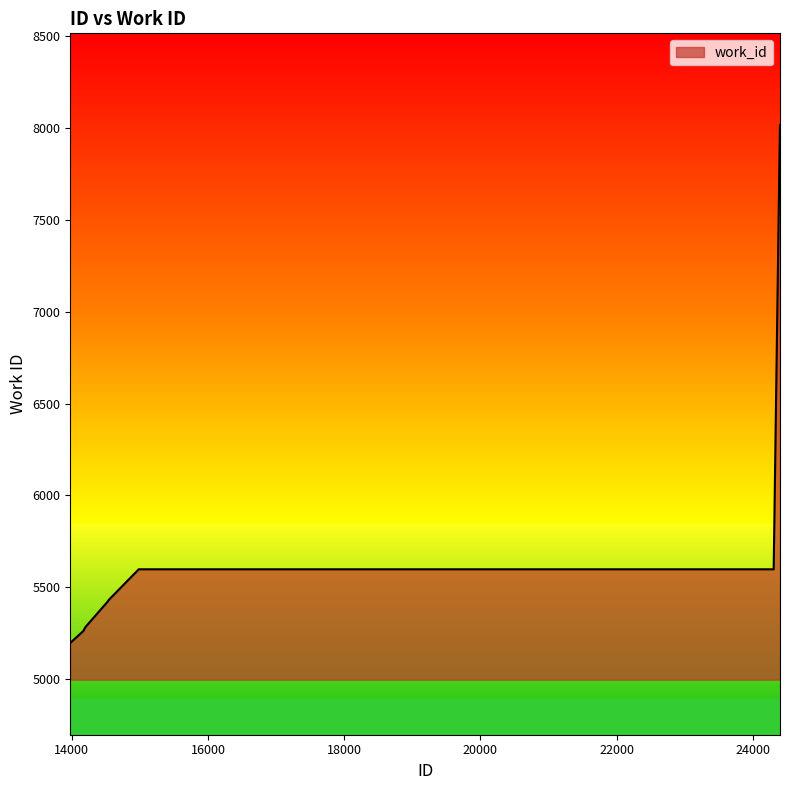

How many lines are shown in the chart?

1